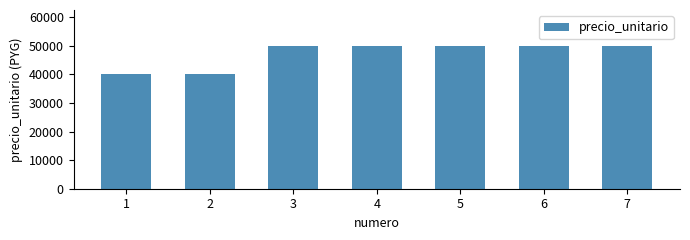

What is the average value?

47143